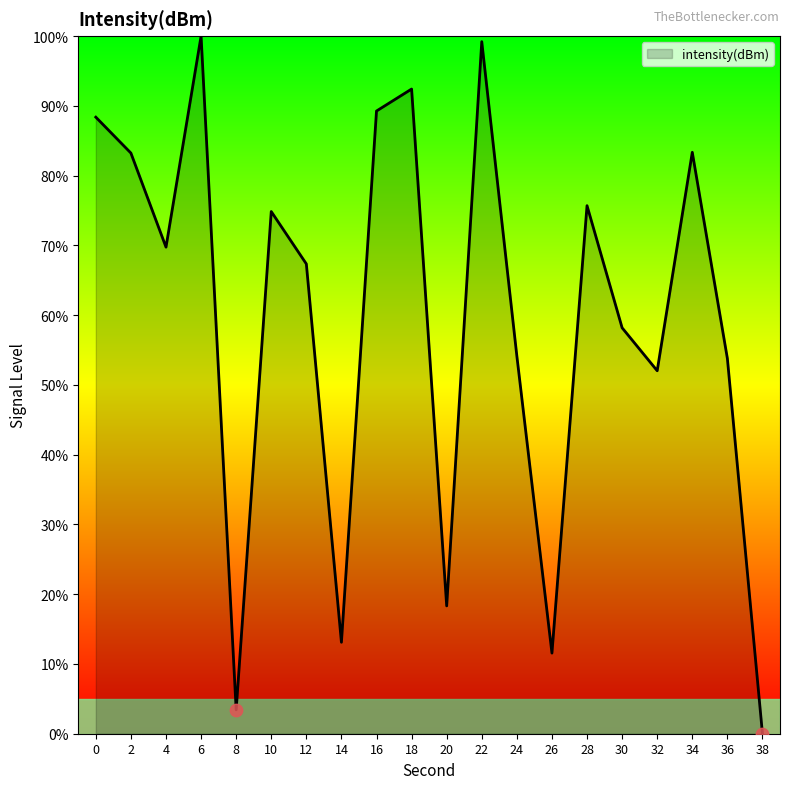

Approximately how many times larger is the value at 28 compared to 14?

5.8